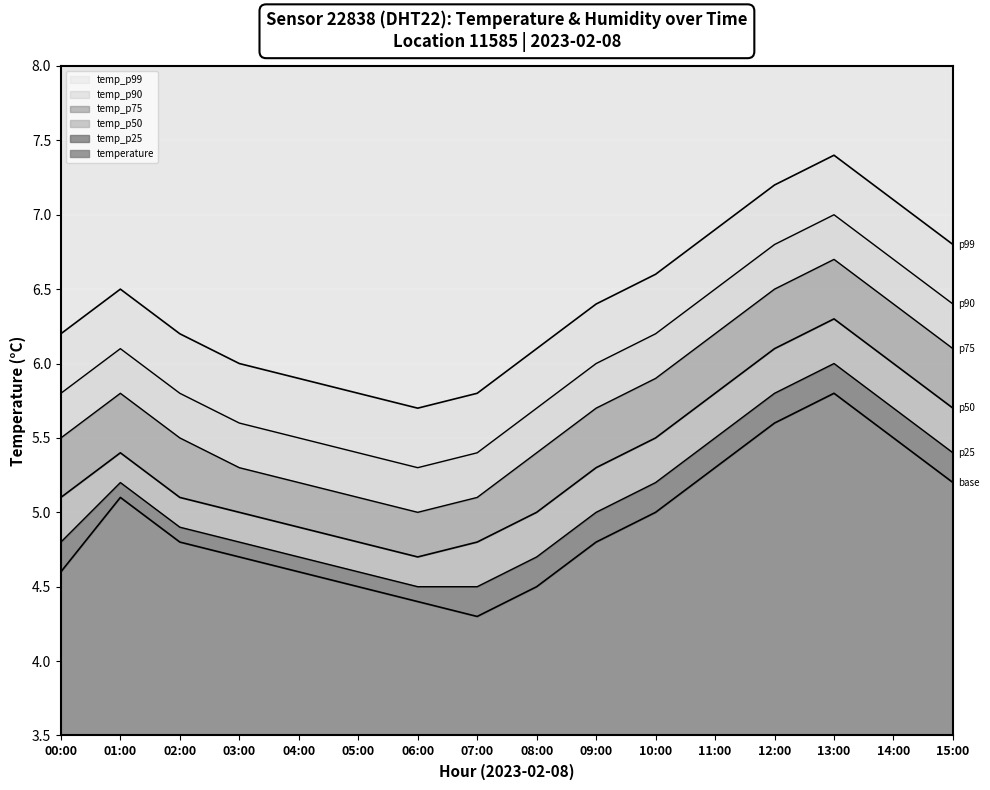

What is the greatest value displayed?

7.4